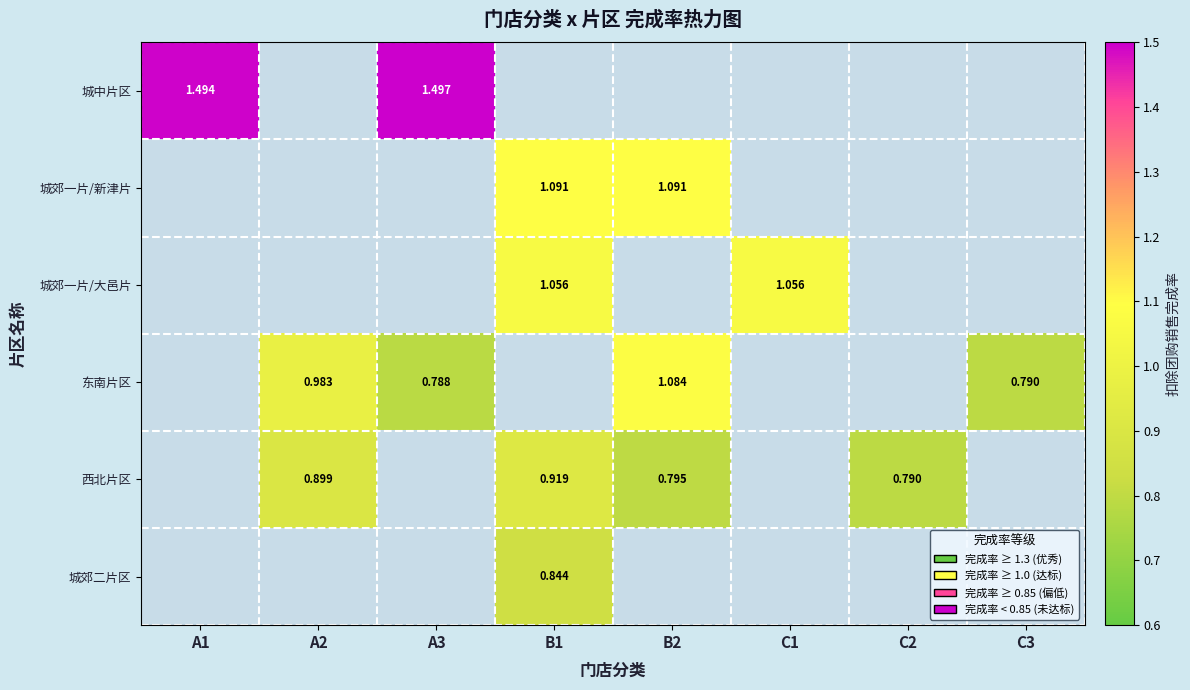

Between B2 and C3, which series saw the biggest shift?

东南片区